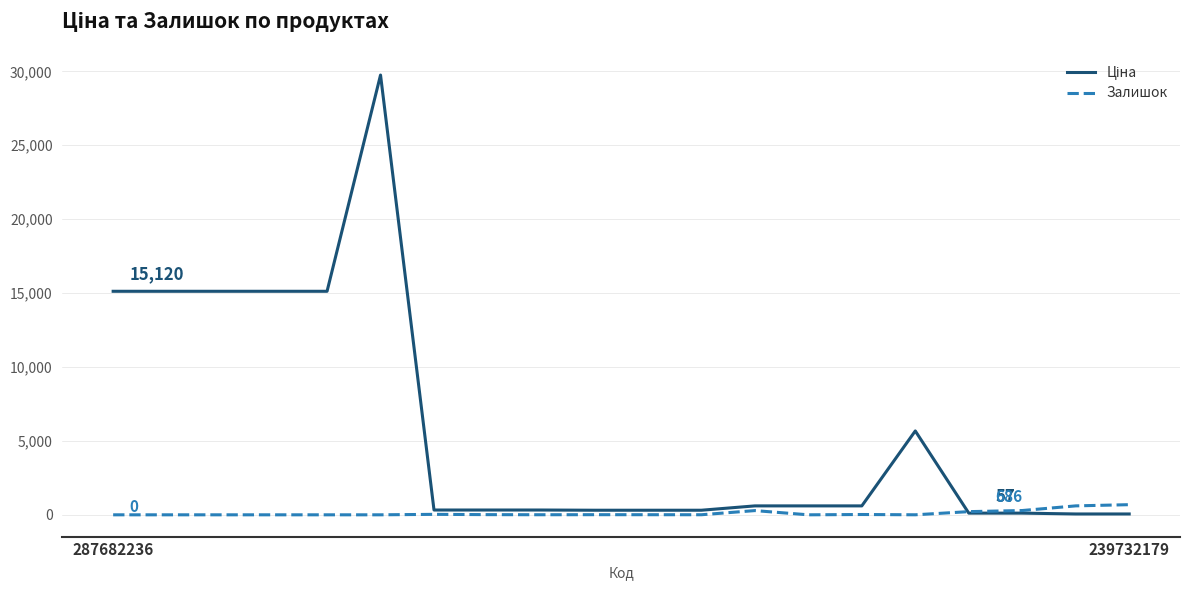

Does the chart have visible grid lines?

Yes